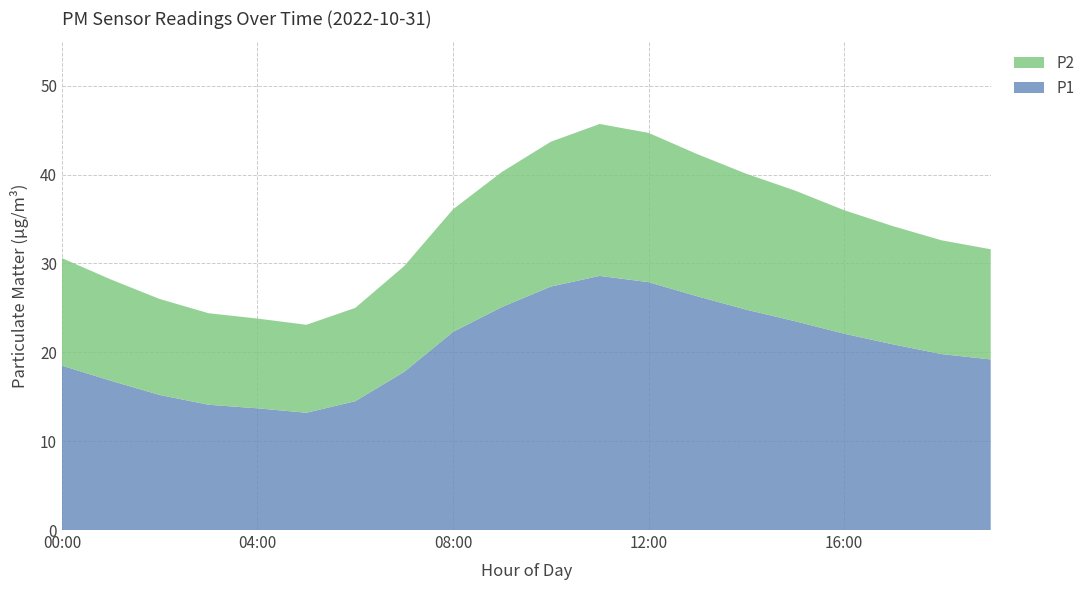

Reading left to right, extract all data points from this chart.

P1: 18.5	16.8	15.2	14.1	13.7	13.2	14.5	17.8	22.3	25.1	27.4	28.6	27.9	26.3	24.8	23.5	22.1	20.9	19.8	19.2
P2: 12.1	11.4	10.8	10.3	10.1	9.9	10.5	11.9	13.8	15.2	16.3	17.1	16.8	16.0	15.3	14.7	13.9	13.3	12.8	12.4